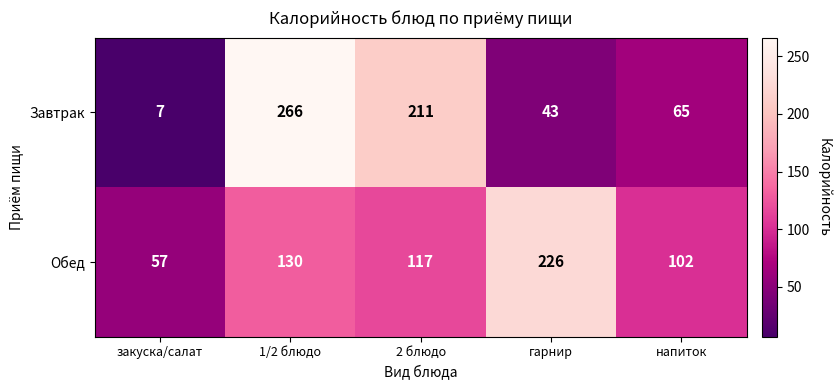

The Обед series shows 76 at закуска/салат. True or false?

False